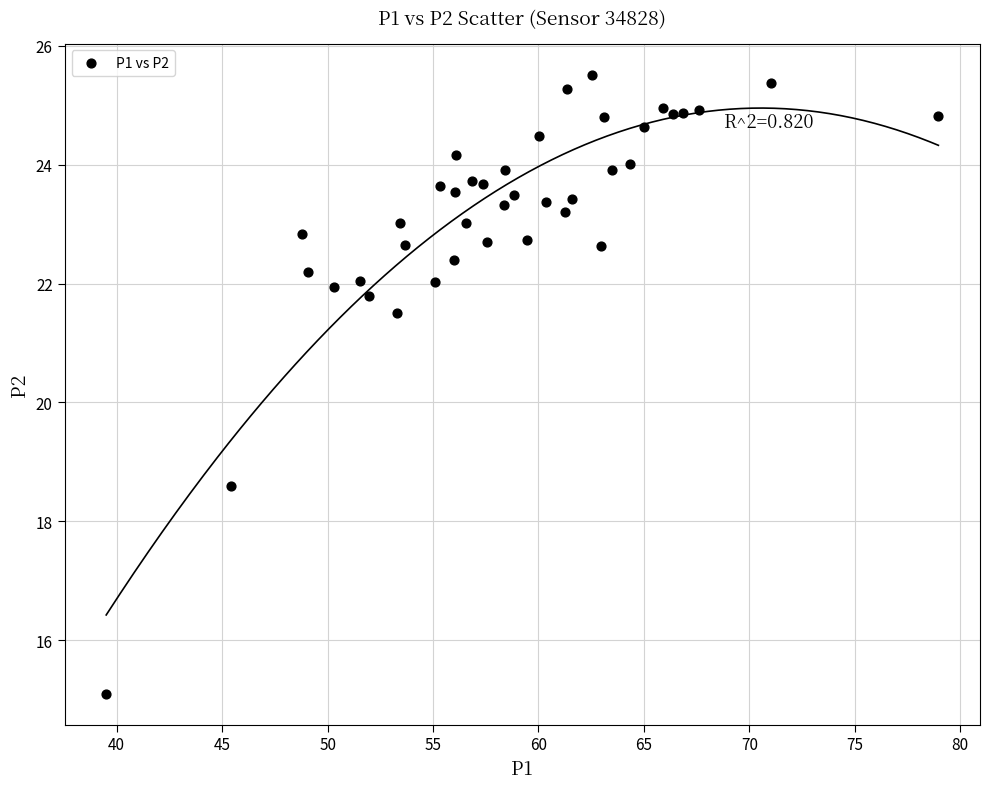

What is the range of X values (max minus min)?

39.5